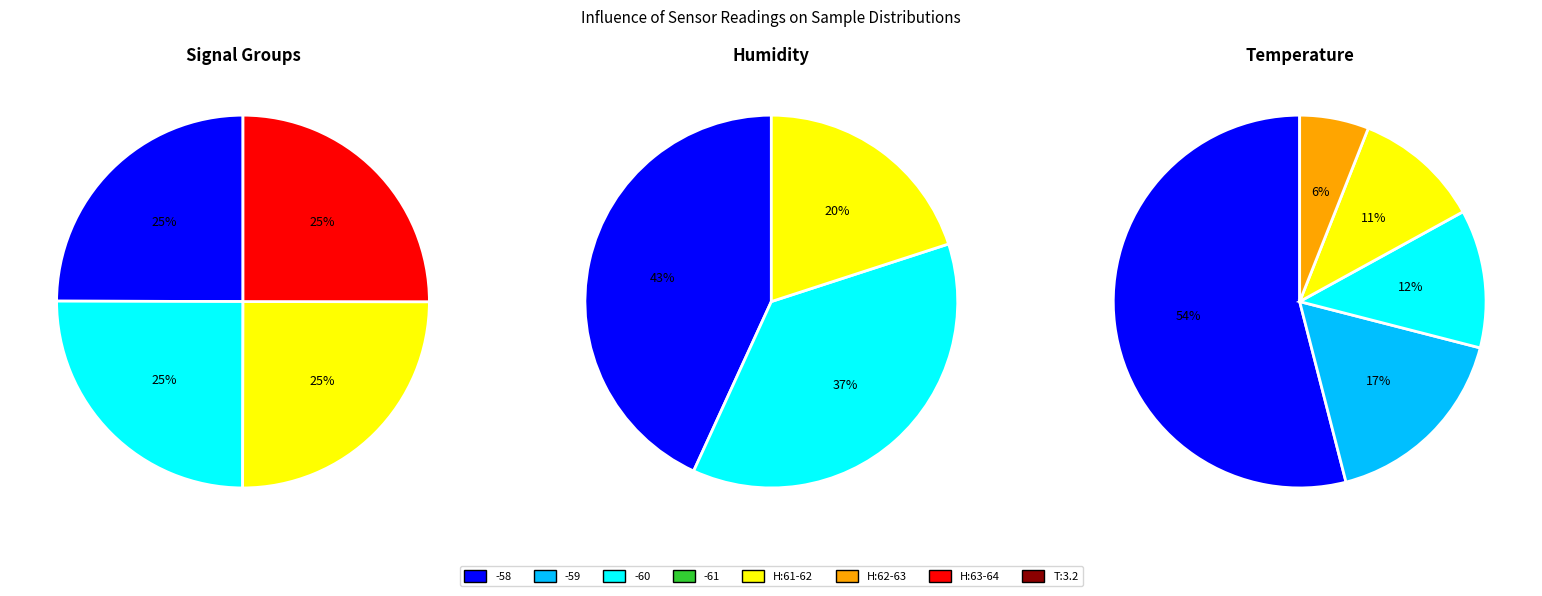

The Humidity slice represents 13% of the pie. True or false?

False